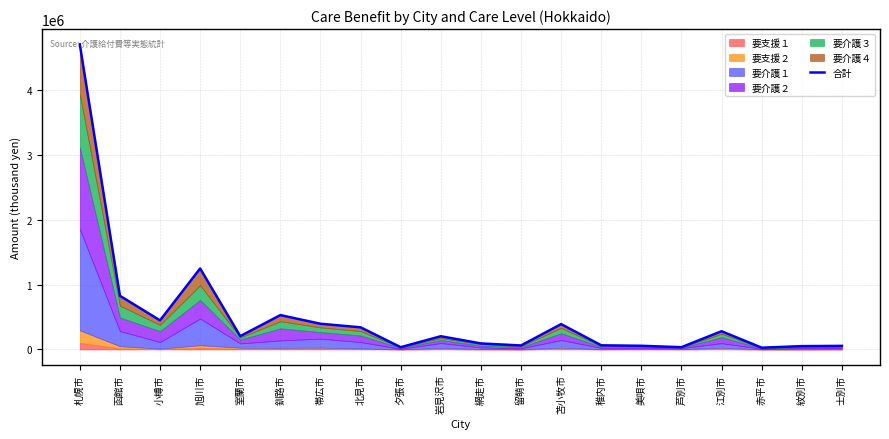

Which label corresponds to the largest value in the chart?

札幌市